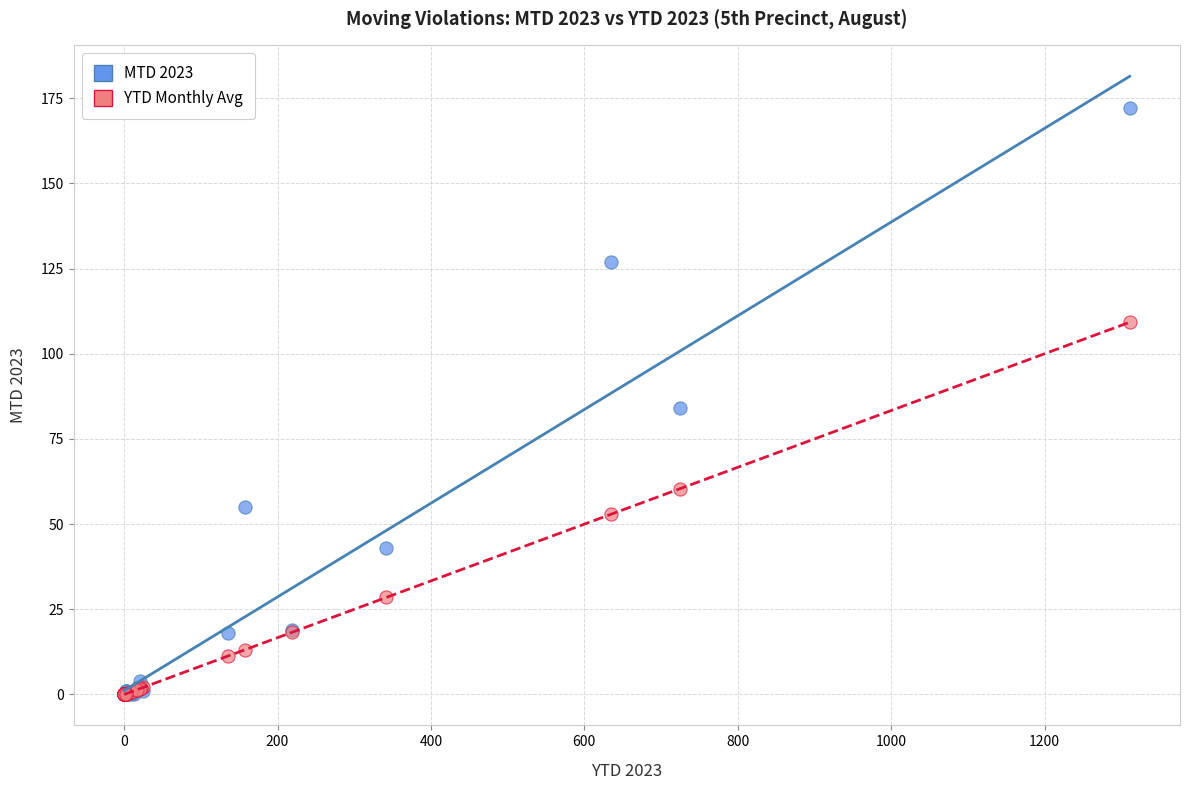

Across all series, what Y value is closest to 86?

84.0